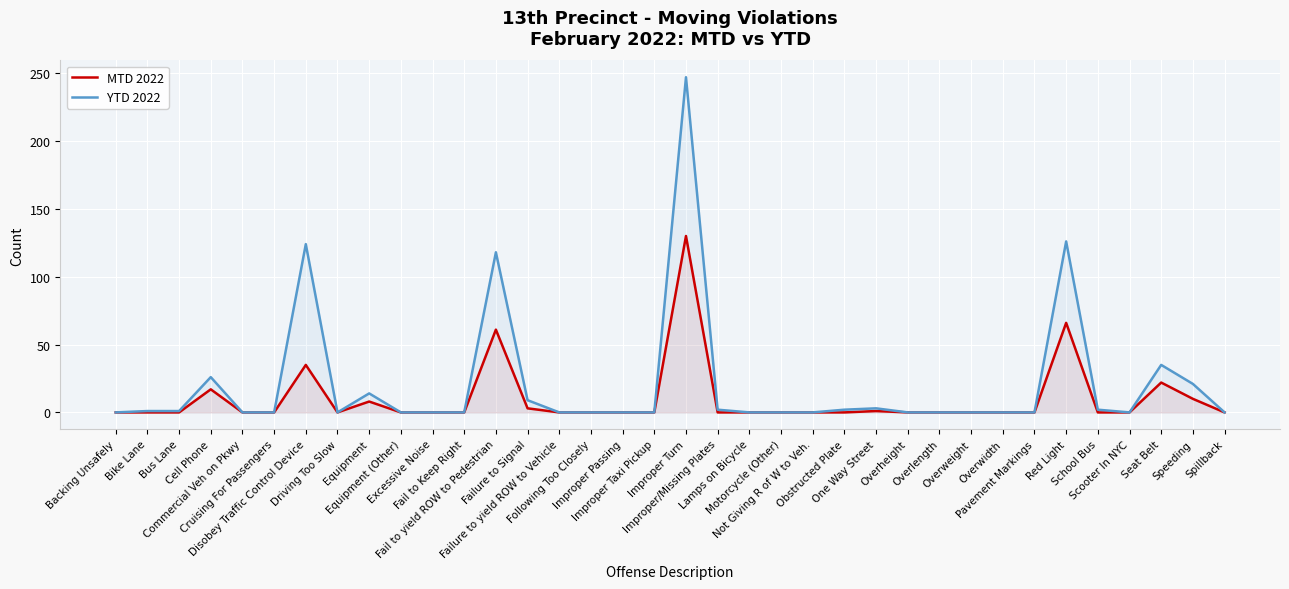

What is the label of the 13th point from the right?

Obstructed Plate